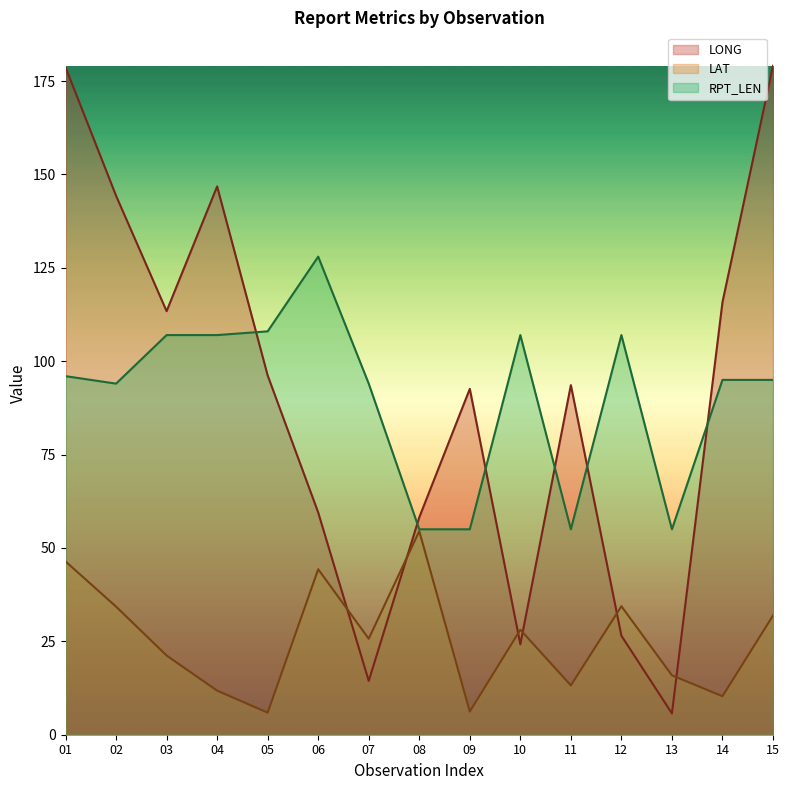

Reading right to left, extract all data points from this chart.

LONG: 15=179.1	14=115.8	13=5.7	12=26.5	11=93.6	10=24.2	09=92.6	08=58.2	07=14.4	06=59.5	05=96.2	04=146.8	03=113.4	02=144.3	01=178.7
LAT: 15=31.9	14=10.3	13=15.9	12=34.4	11=13.2	10=28.1	09=6.2	08=54.5	07=25.7	06=44.3	05=5.9	04=11.8	03=21.2	02=34.3	01=46.4
RPT_LEN: 15=95.0	14=95.0	13=55.0	12=107.0	11=55.0	10=107.0	09=55.0	08=55.0	07=94.0	06=128.0	05=108.0	04=107.0	03=107.0	02=94.0	01=96.0